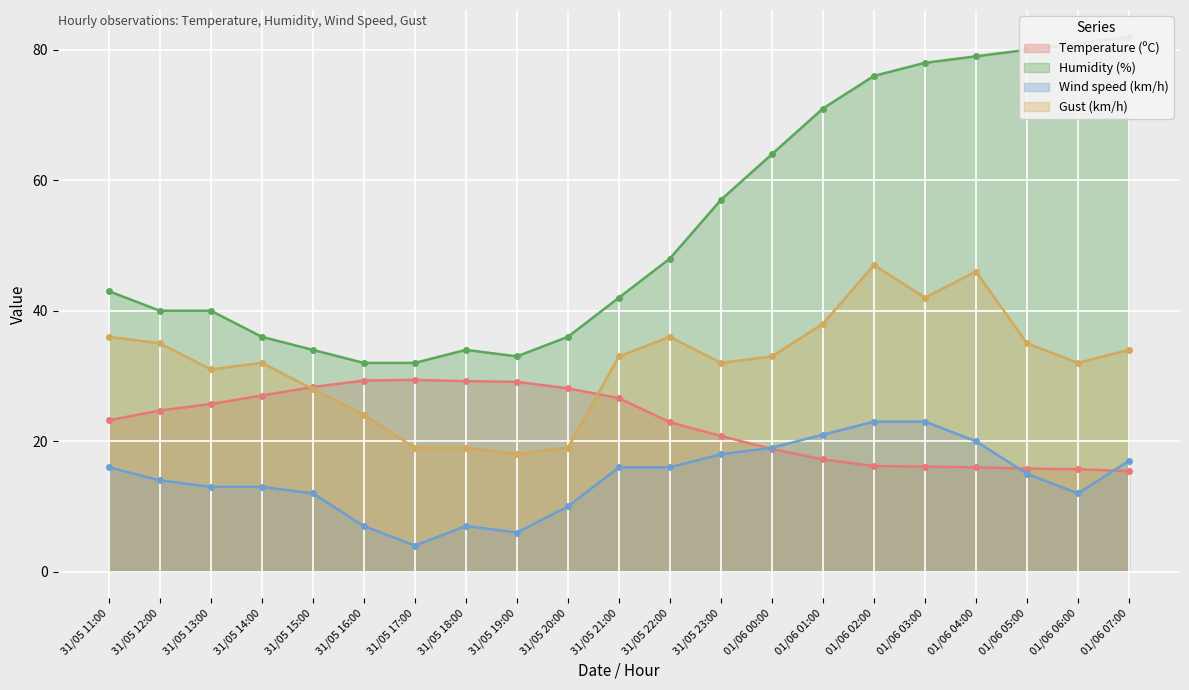

In Gust (km/h), how many points are lower than both neighbors (excluding endpoints)?

5